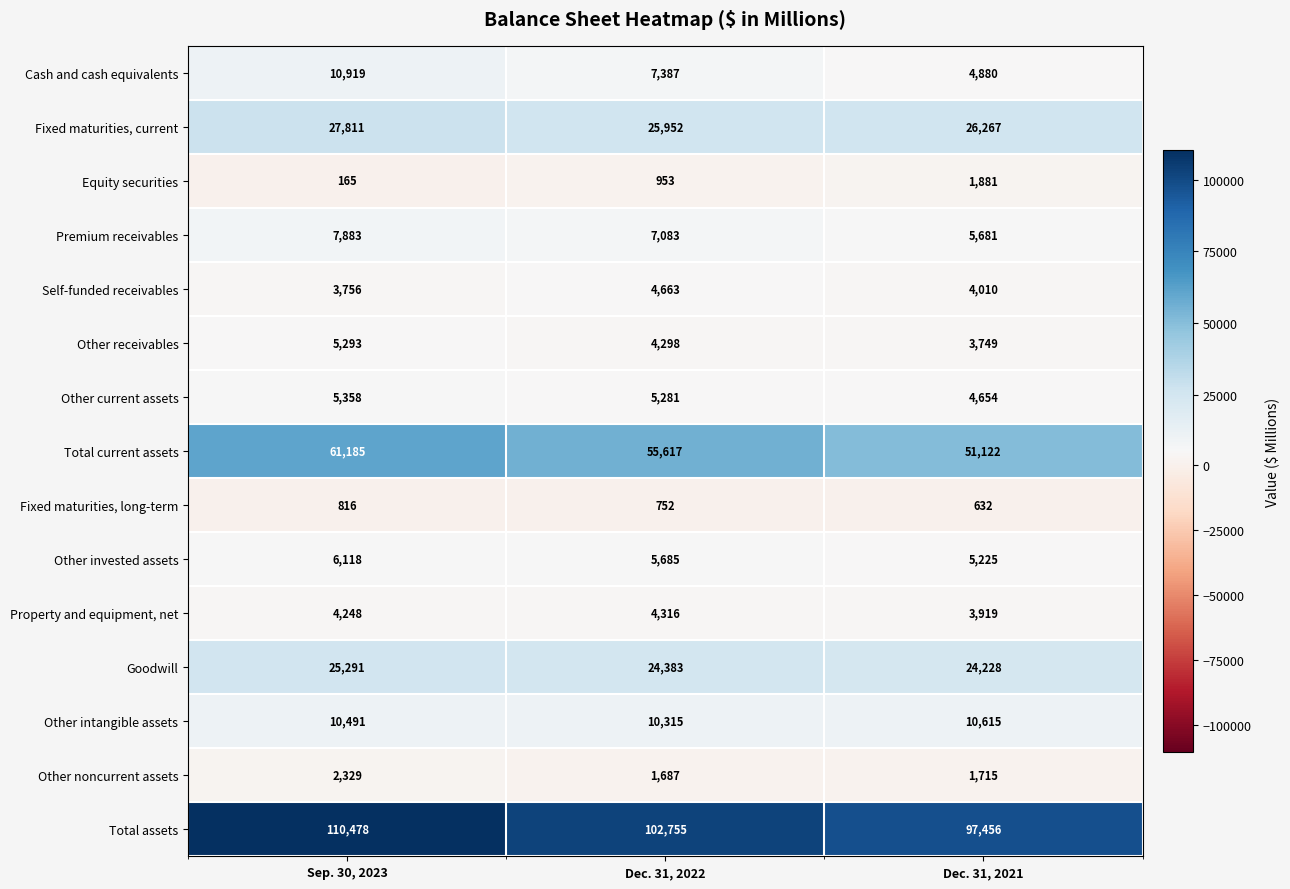

Which series has the widest spread of values?

Total assets